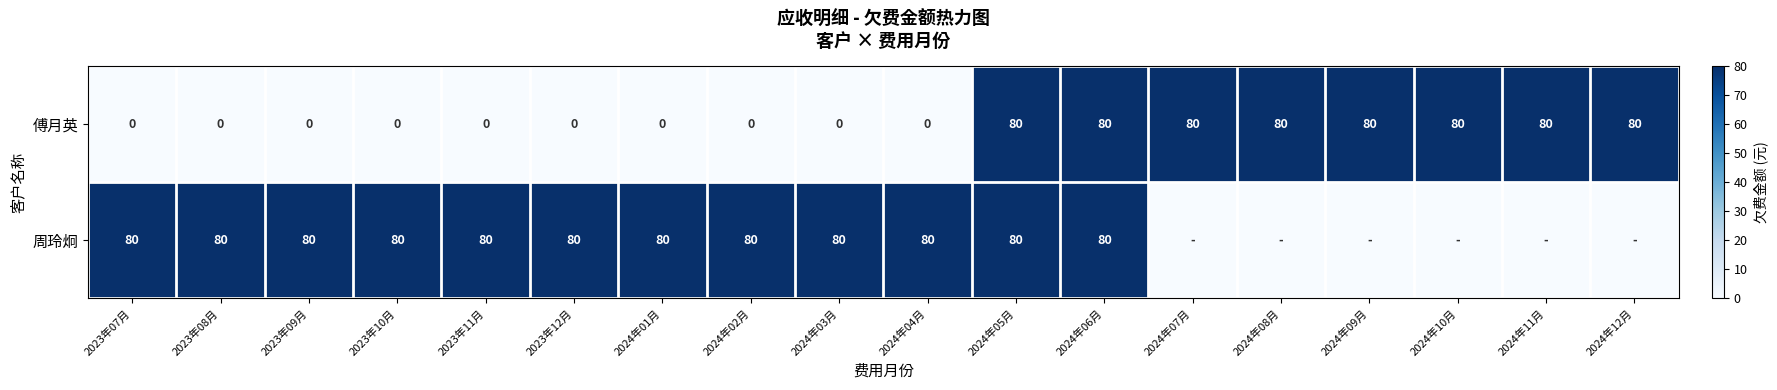

What is the difference between the highest and lowest values at 2023年12月?

80